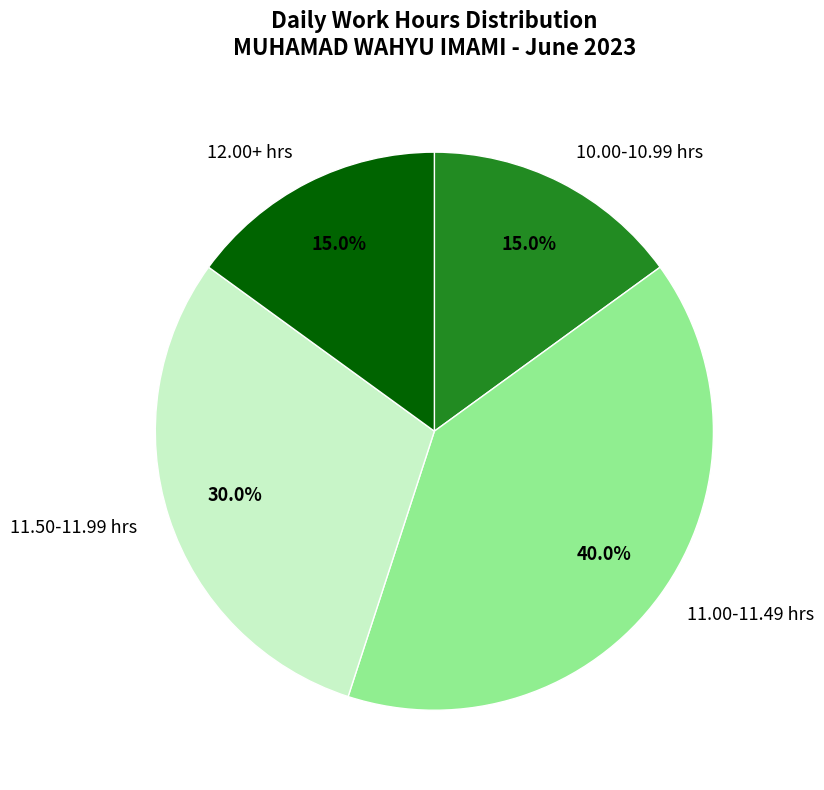

Does any single category account for the majority?

No